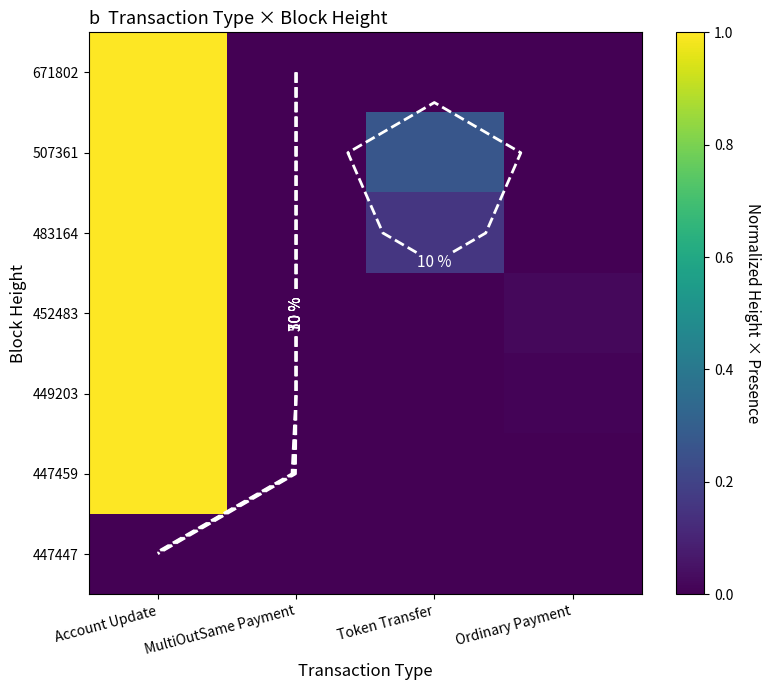

How many distinct data groups are displayed?

7